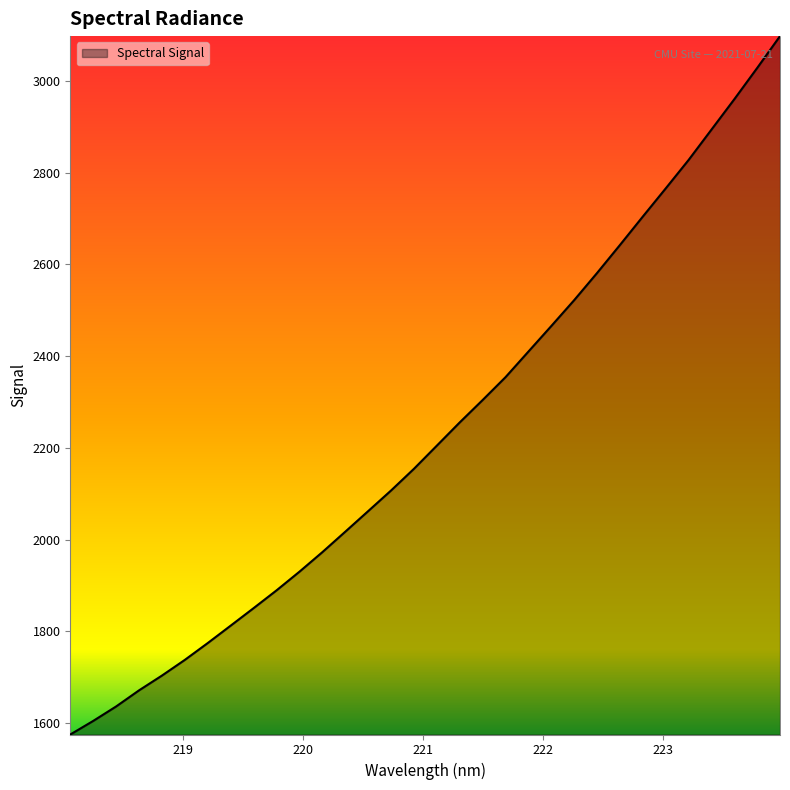

What is the difference between the maximum and second lowest values?

1493.5